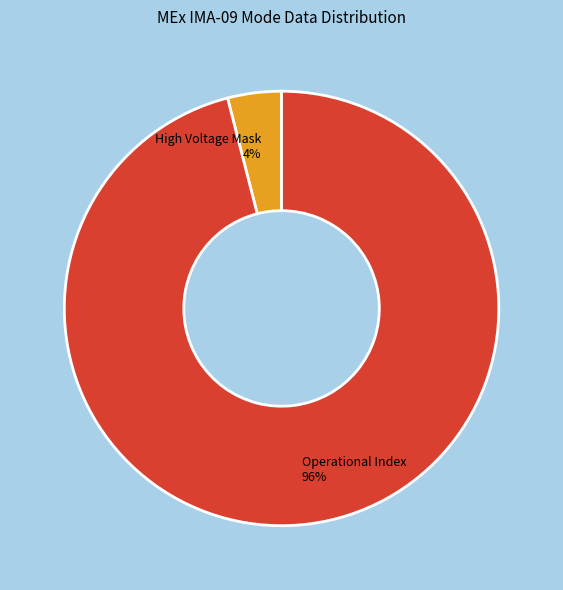

Is it true that Operational Index is 96% of the pie?

True